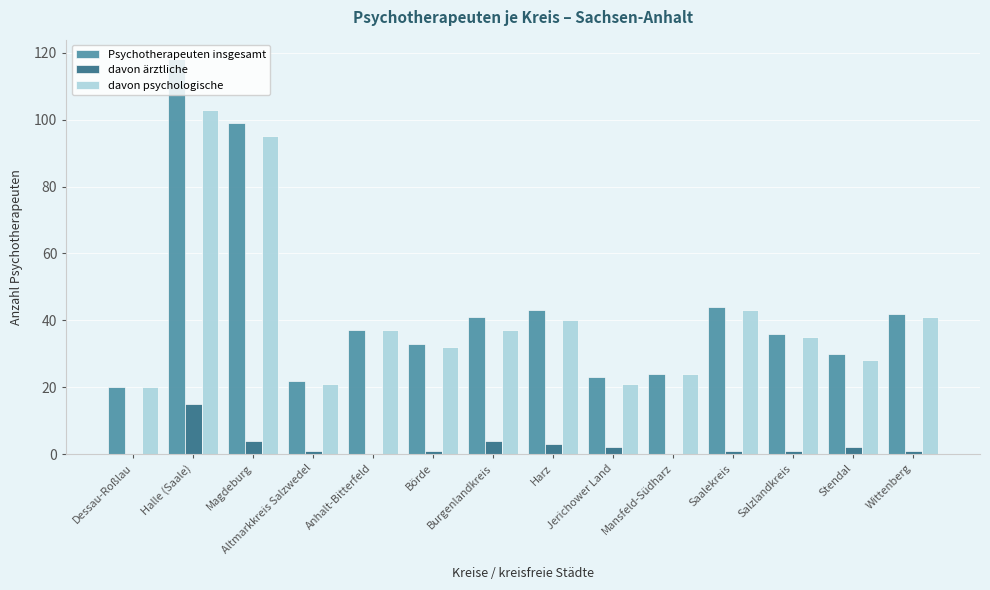

What is the sum of all davon ärztliche values?

35